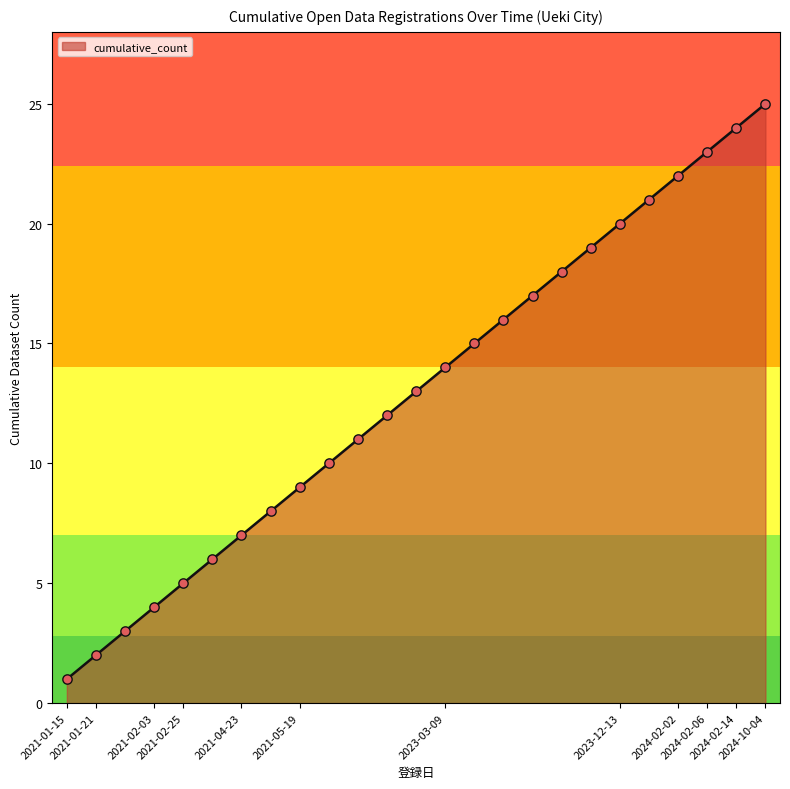

What is the greatest value displayed?

25